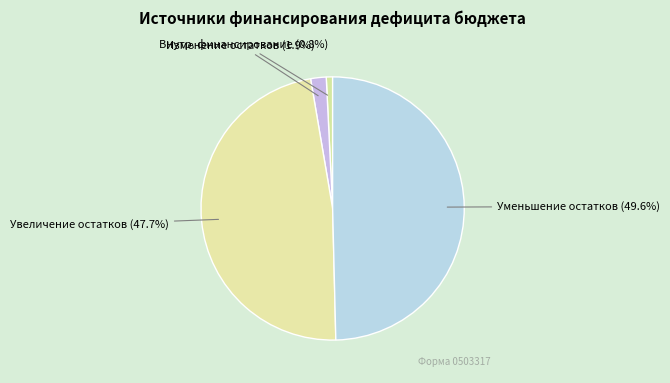

How many segments does this pie chart have?

4